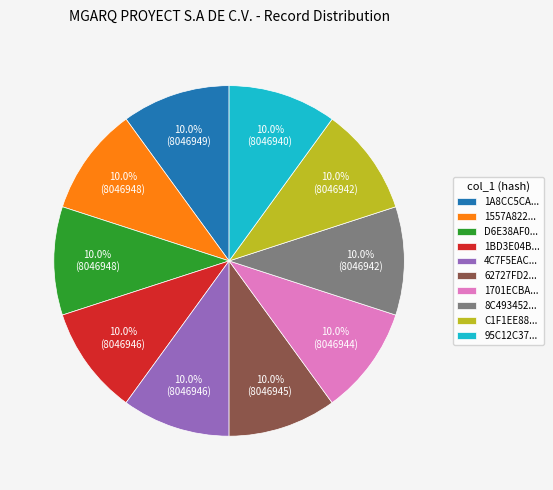

Is 1701ECBA... the majority of the pie?

No